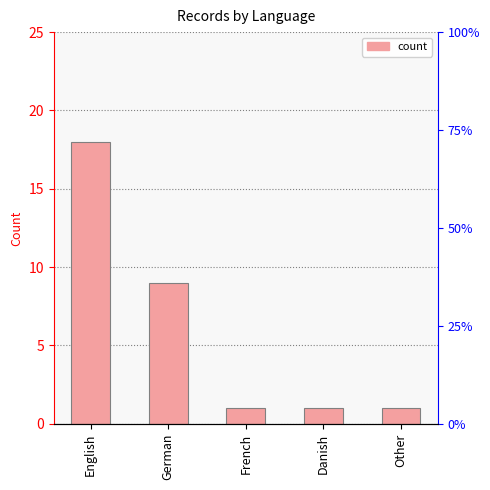

What is the label of the 3rd bar from the right?

French